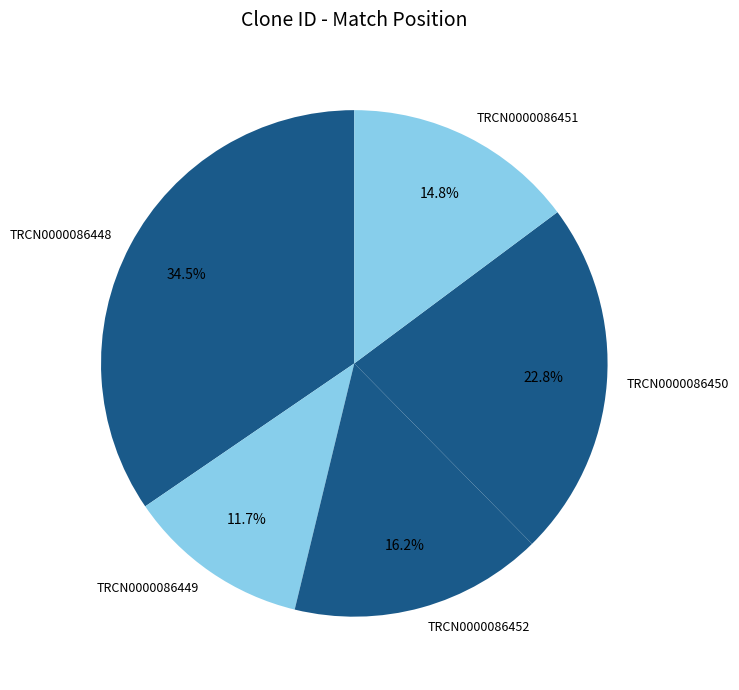

Does TRCN0000086452 represent more than half of the total?

No